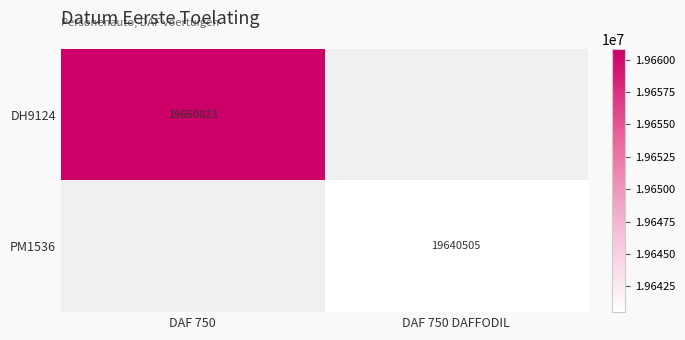

What is the greatest value displayed?

19660823.0